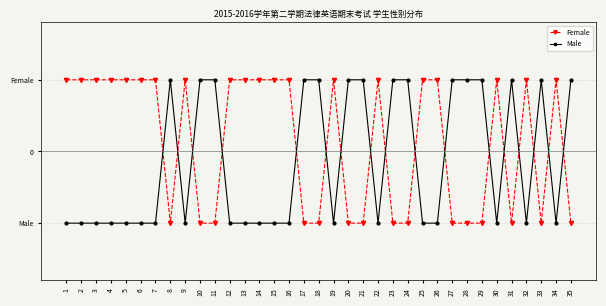

True or false: Male has more than 2 interior local peaks.

True